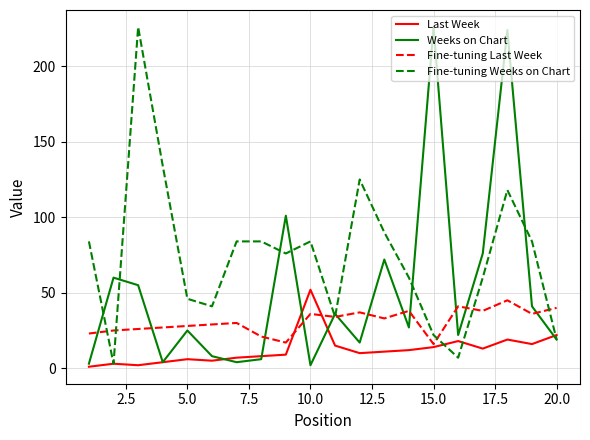

What is the difference between the second highest and minimum values in the Weeks on Chart series?

222